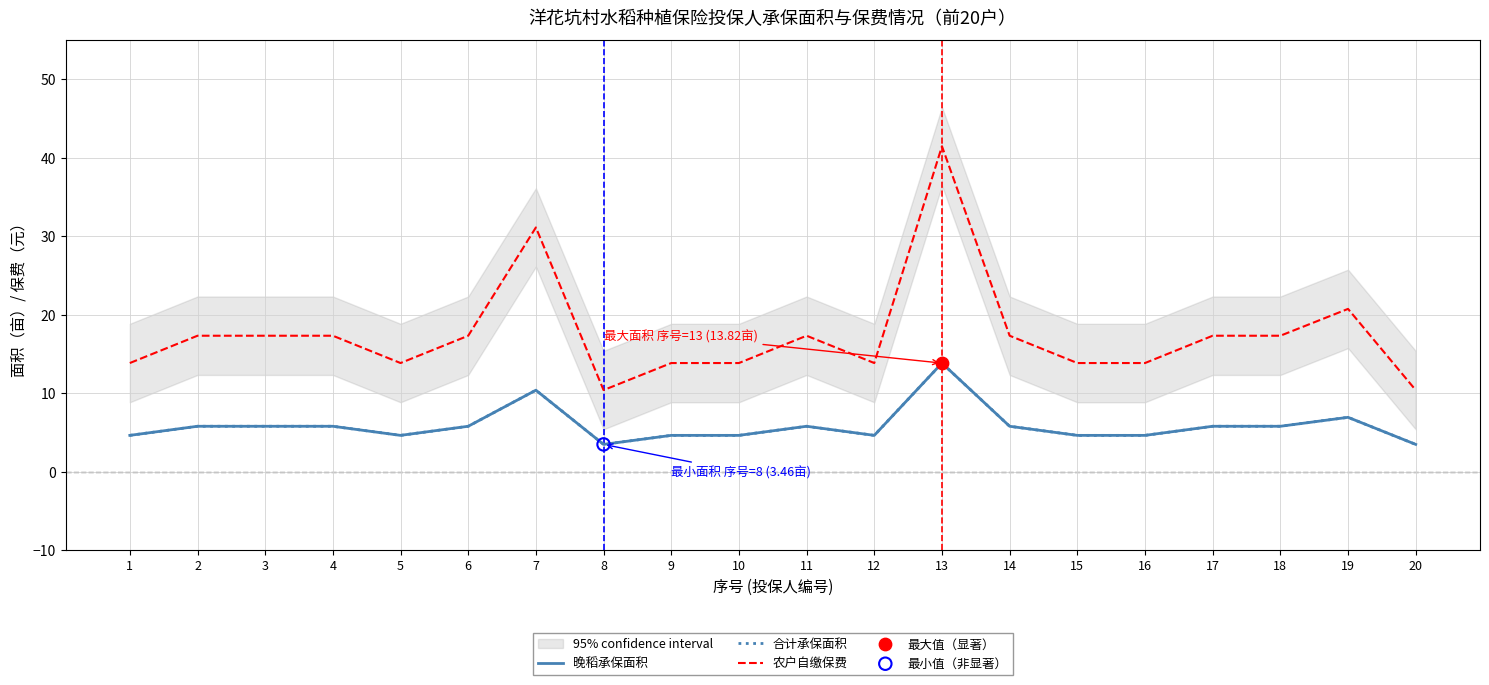

What is the total value across all series at 12?

23.1